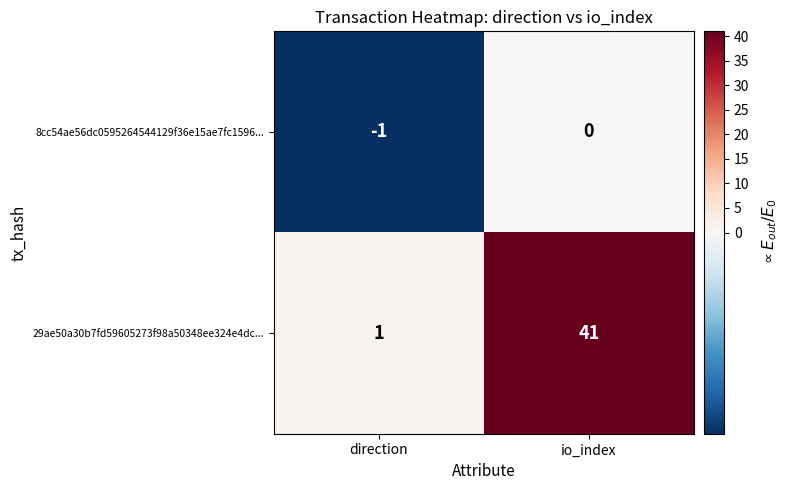

Count the number of data series in this chart.

2